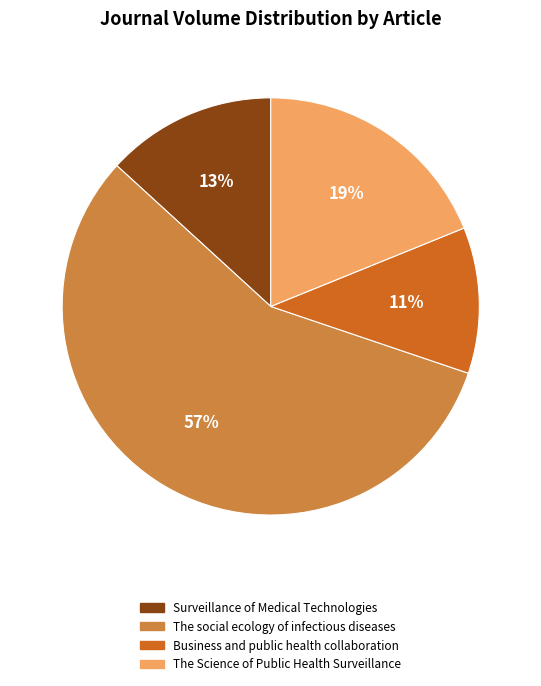

Is there any slice that represents more than half of the pie?

Yes